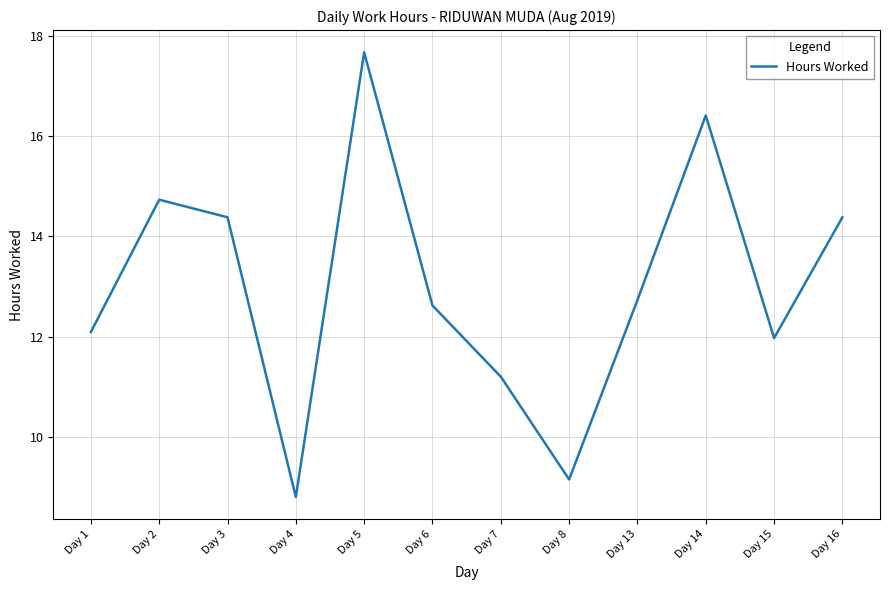

Is it true that the value at Day 4 is 5.5?

False